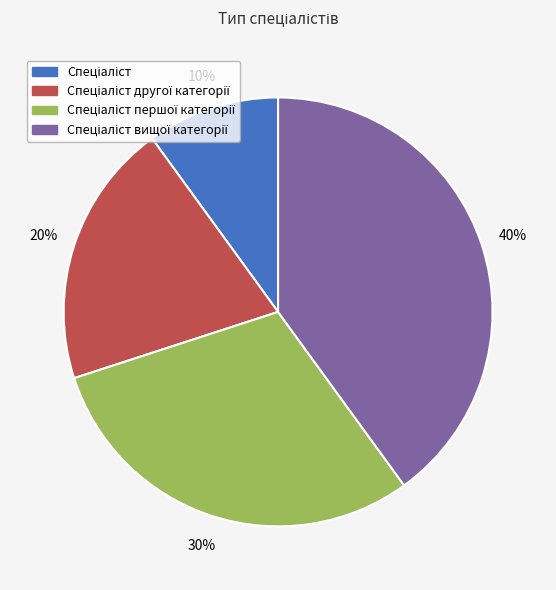

Does any single category account for the majority?

No